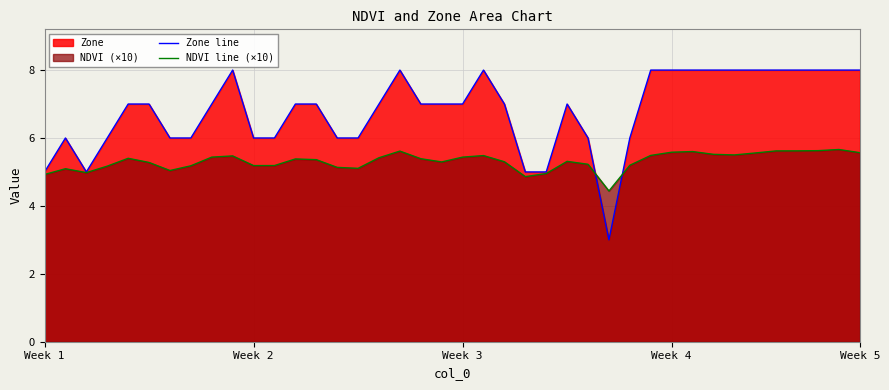

Reading right to left, what are all the values shown in this chart?

Zone line: 8.0	8.0	8.0	8.0	8.0	8.0	8.0	8.0	8.0	8.0	8.0	6.0	3.0	6.0	7.0	5.0	5.0	7.0	8.0	7.0	7.0	7.0	8.0	7.0	6.0	6.0	7.0	7.0	6.0	6.0	8.0	7.0	6.0	6.0	7.0	7.0	6.0	5.0	6.0	5.0
NDVI line (×10): 5.6	5.7	5.6	5.6	5.6	5.6	5.5	5.5	5.6	5.6	5.5	5.2	4.4	5.2	5.3	5.0	4.9	5.3	5.5	5.4	5.3	5.4	5.6	5.4	5.1	5.1	5.4	5.4	5.2	5.2	5.5	5.4	5.2	5.0	5.3	5.4	5.2	5.0	5.1	4.9